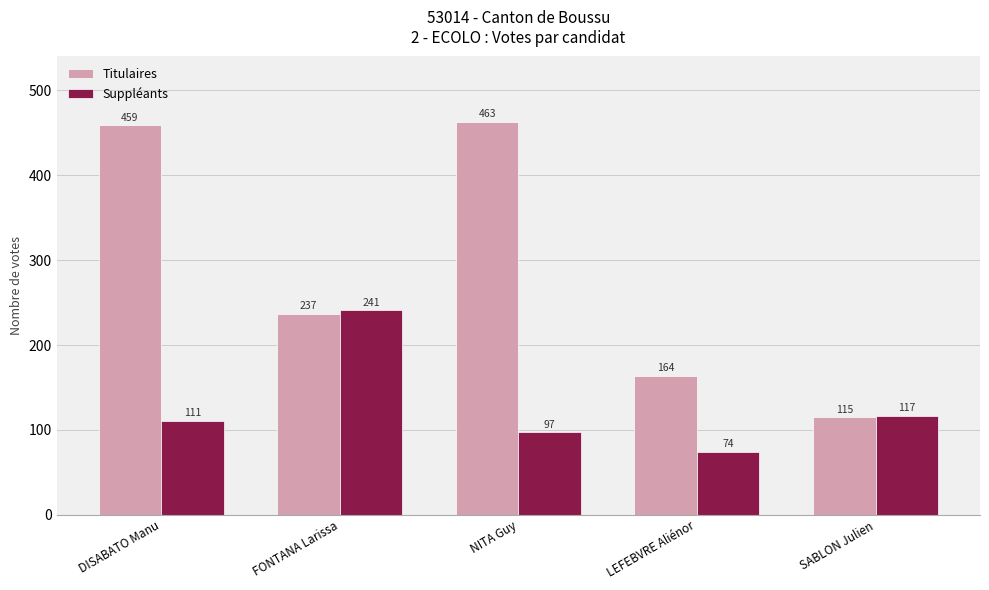

What is the total value across all series at DISABATO Manu?

570